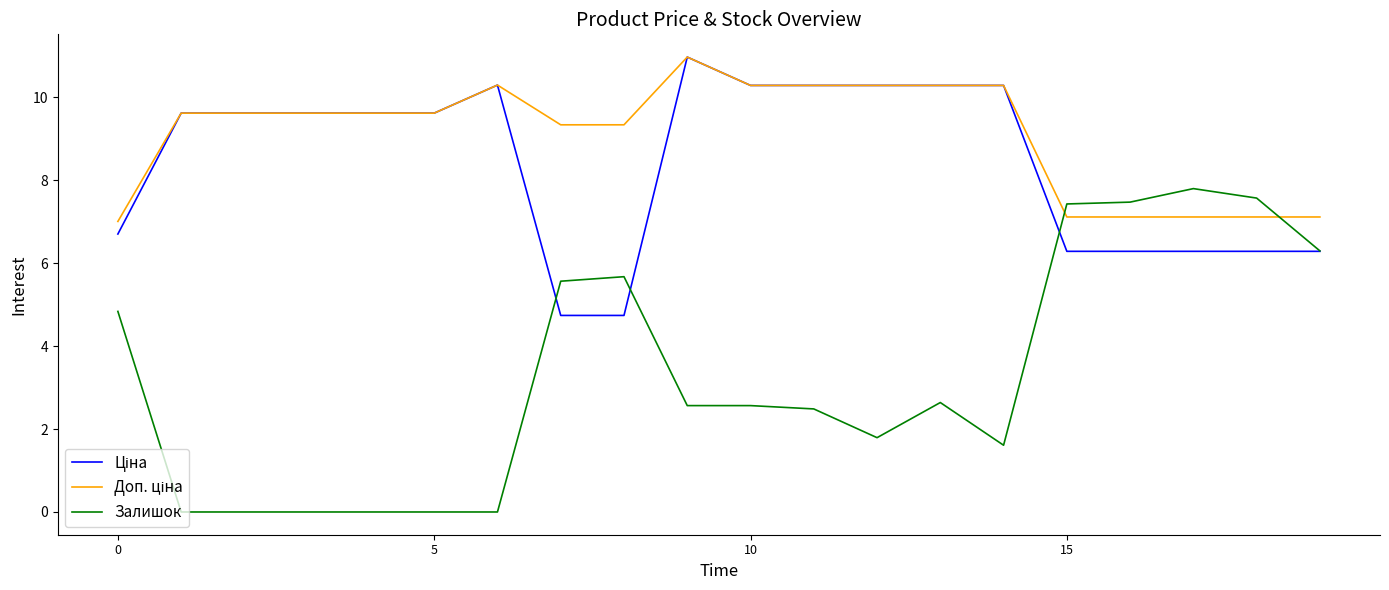

What is the greatest value displayed?

11.0